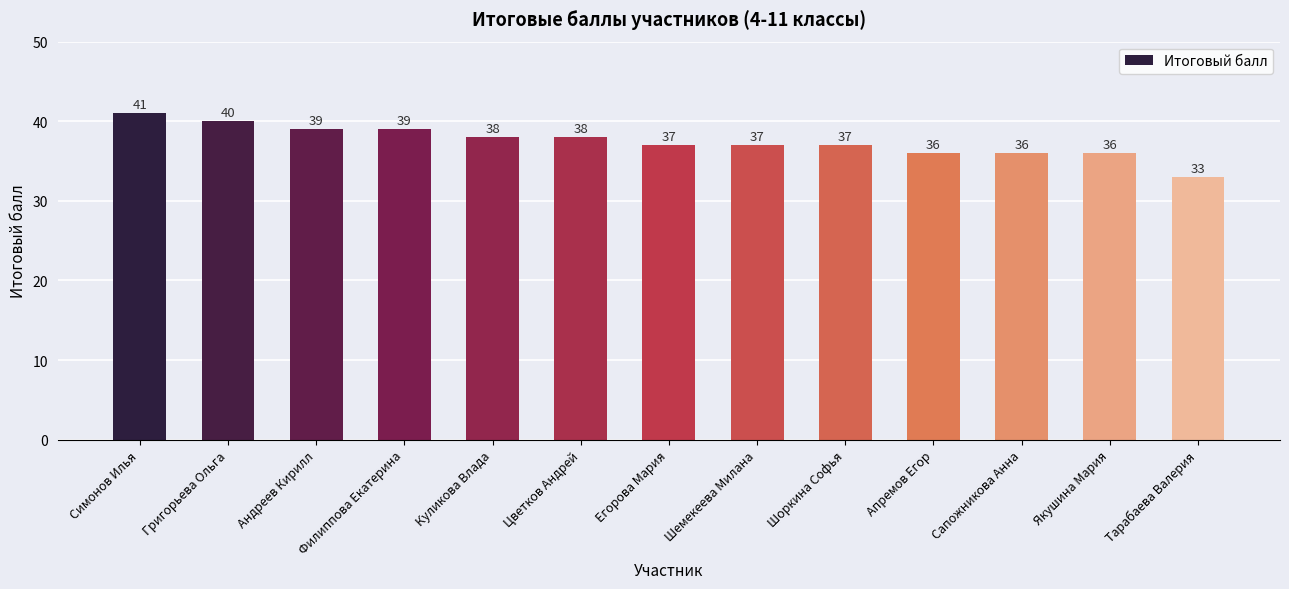

What is the approximate value at Цветков Андрей?

38